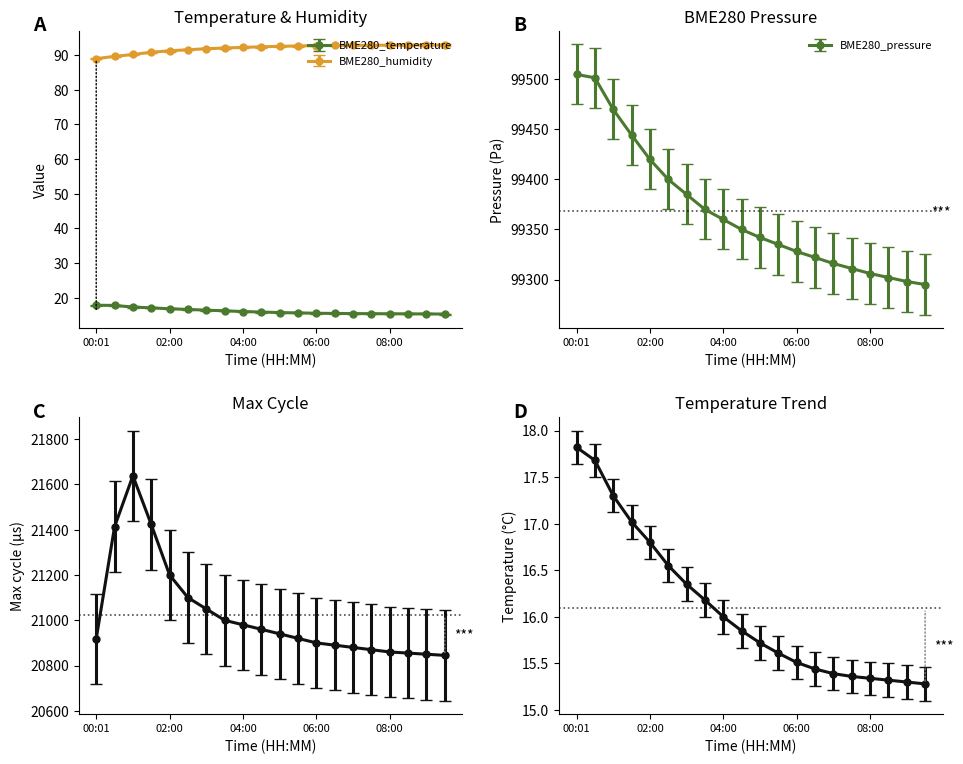

At which label does BME280_temperature reach its minimum?

09:30